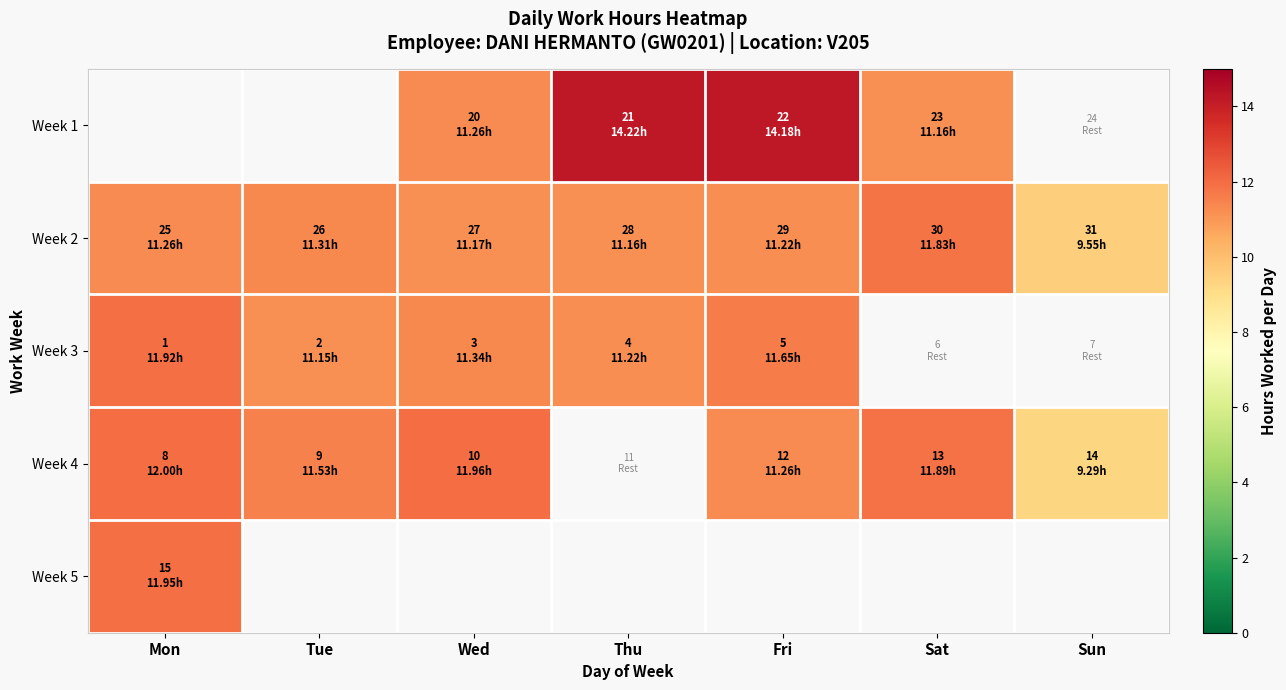

At which label is Week 5 closest to 11?

Mon